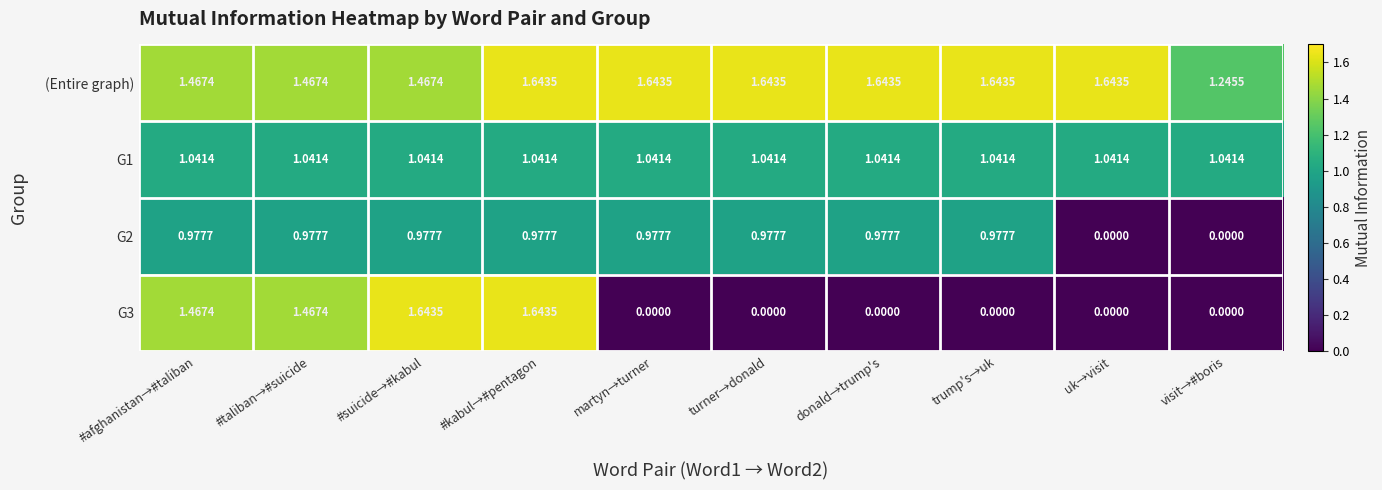

At which category is the sum across all series the highest?

#kabul→#pentagon